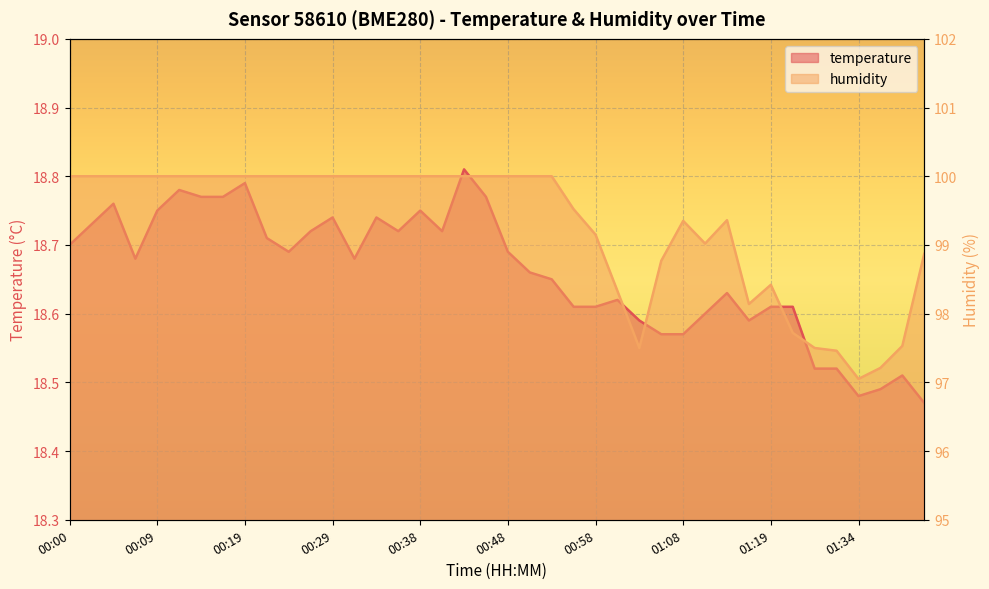

Between 00:02 and 01:34, which series saw the biggest shift?

humidity